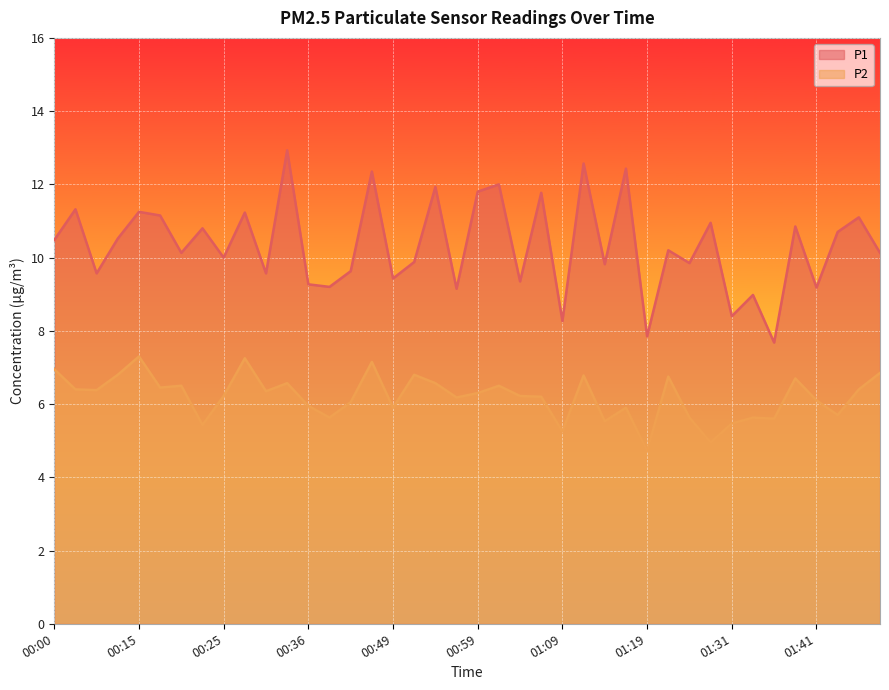

At which category is the sum across all series the highest?

00:33